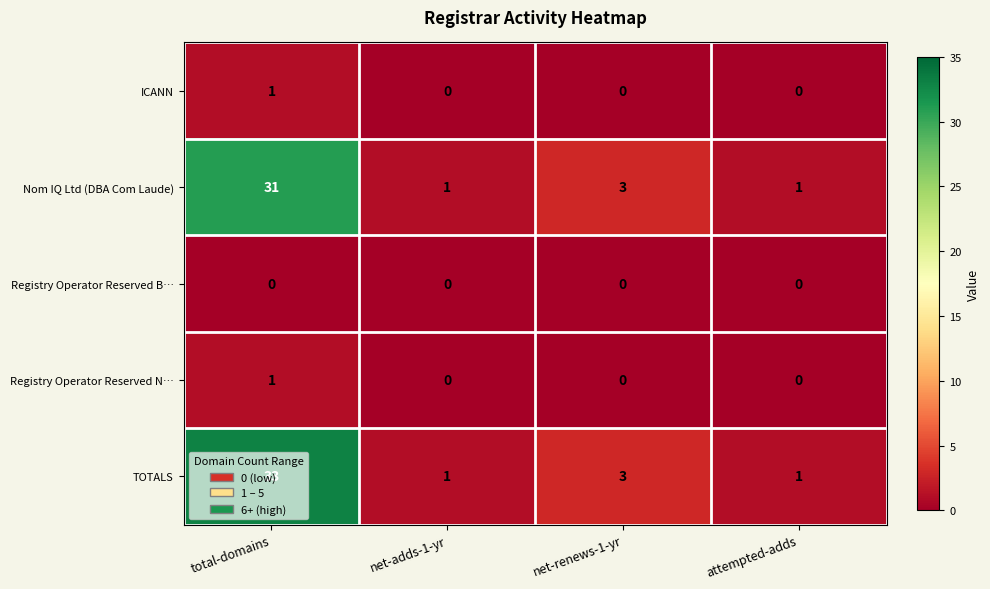

Where is TOTALS nearest to the value 17?

net-renews-1-yr